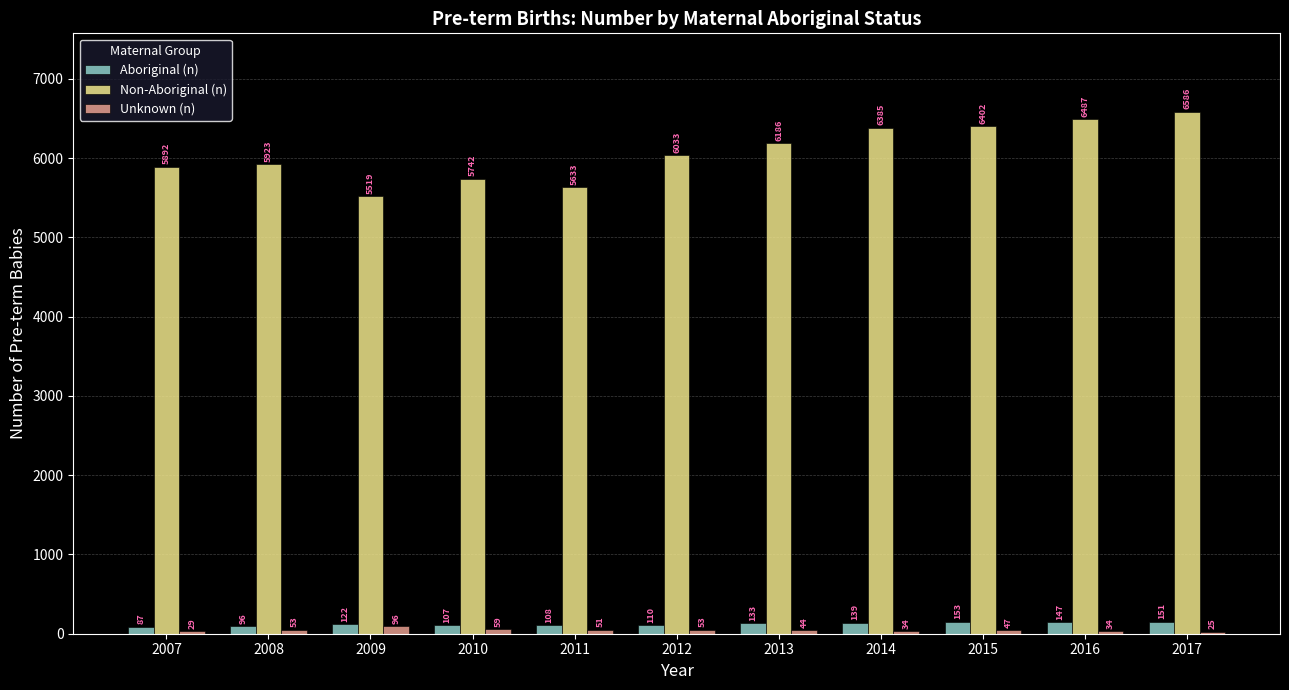

The Non-Aboriginal (n) series shows 2654 at 2011. True or false?

False